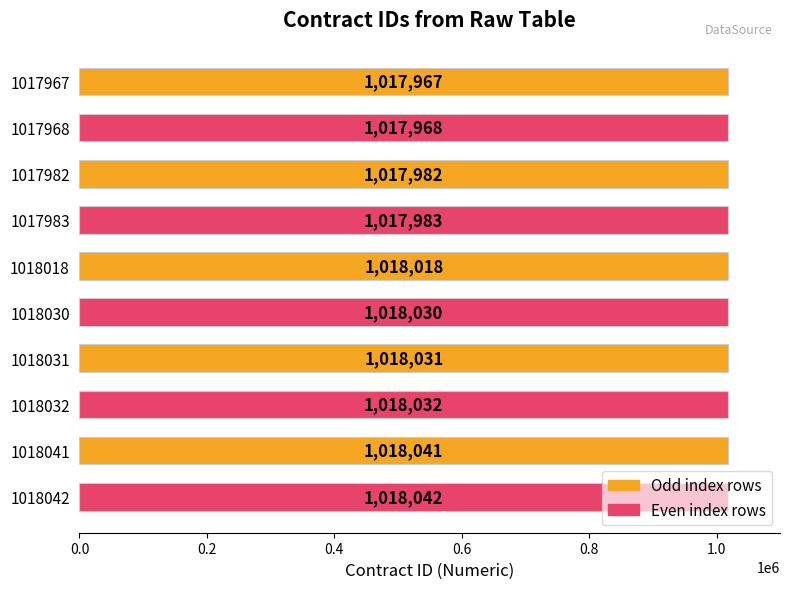

Read the value at 1018041.

1018041